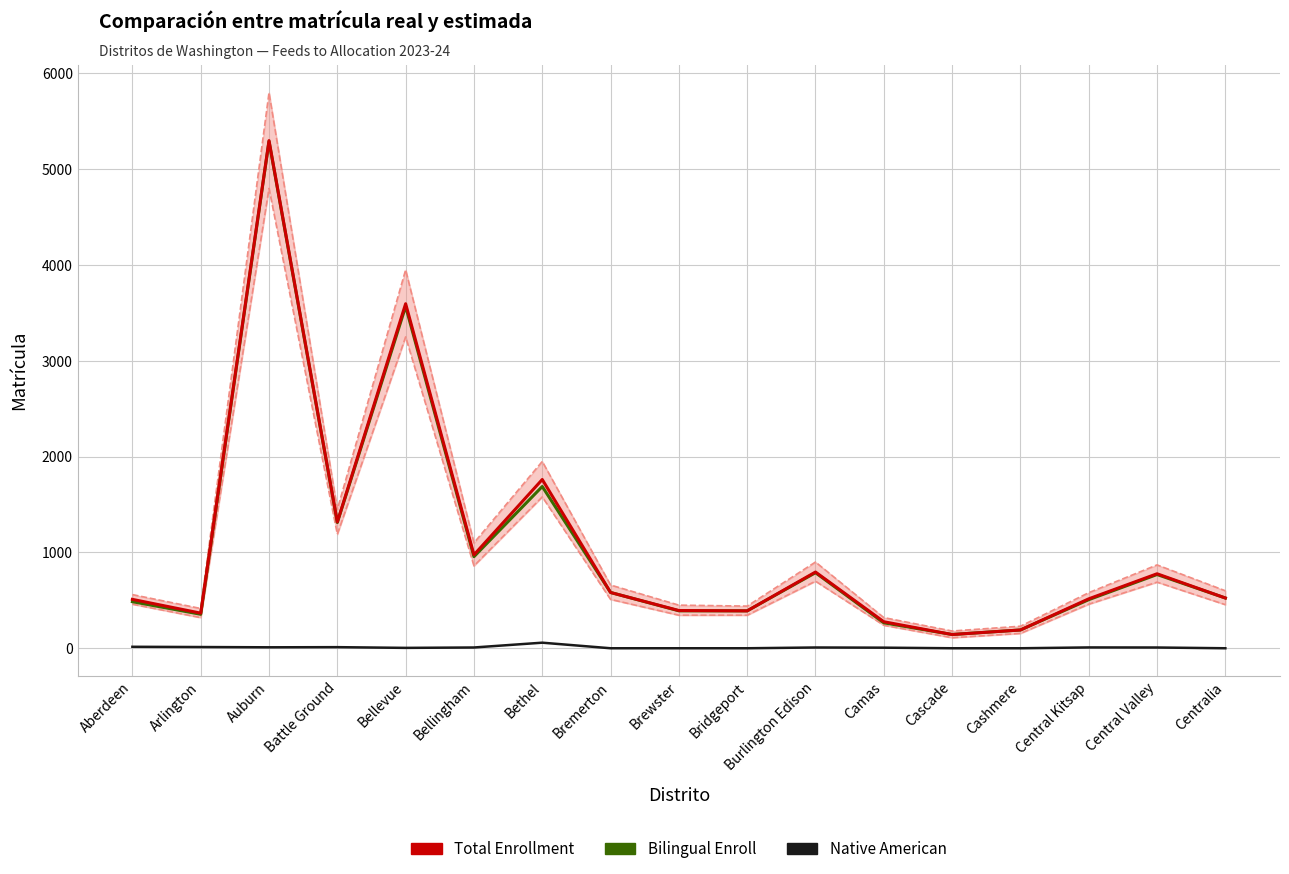

What are all the series names shown in the legend?

Total Enrollment, Bilingual Enroll, Native American